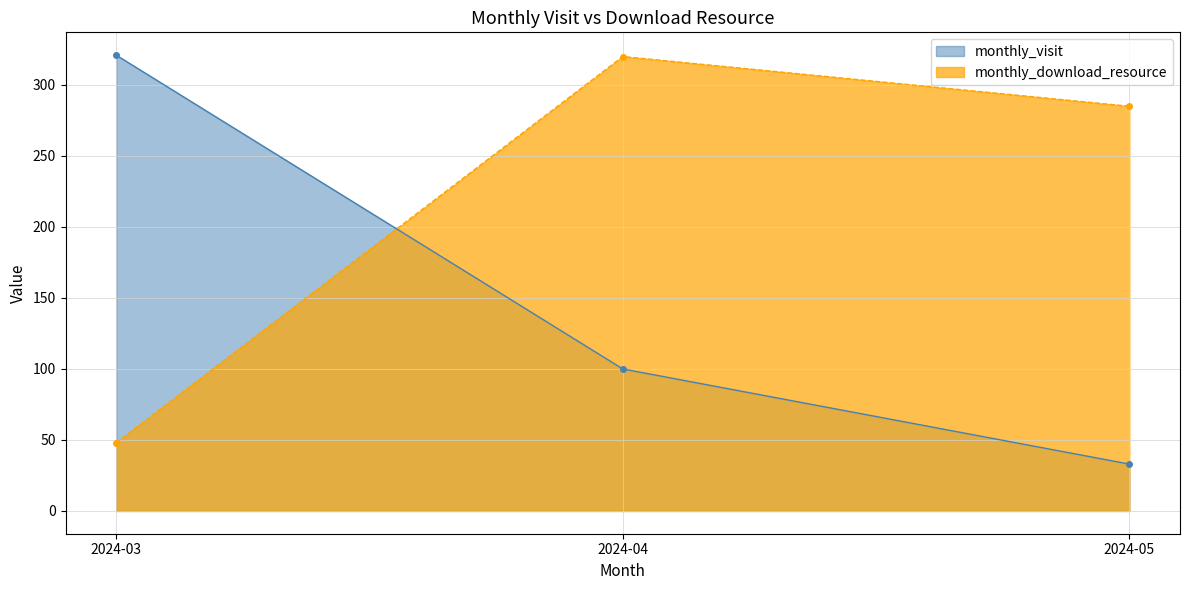

Reading right to left, extract all data points from this chart.

monthly_visit: 2024-05=33	2024-04=100	2024-03=321
monthly_download_resource: 2024-05=285	2024-04=320	2024-03=48